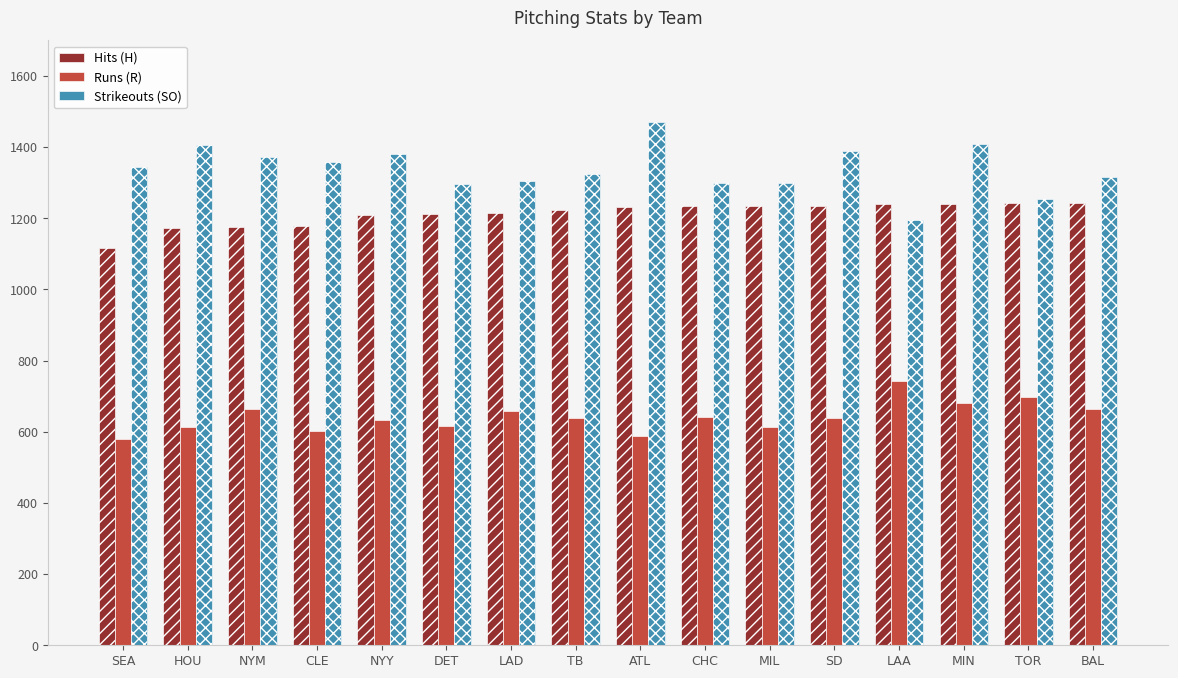

How many bars are there in each group?

3